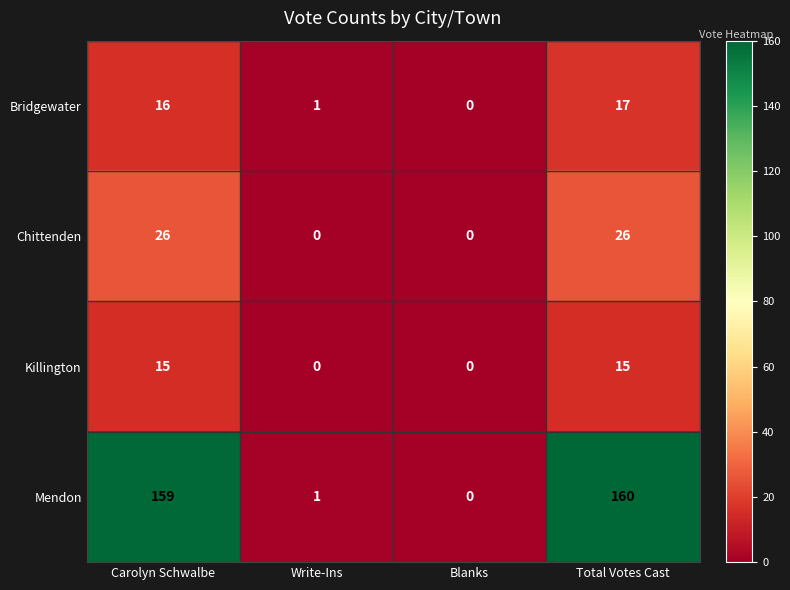

Which series changed the most between Blanks and Total Votes Cast?

Mendon